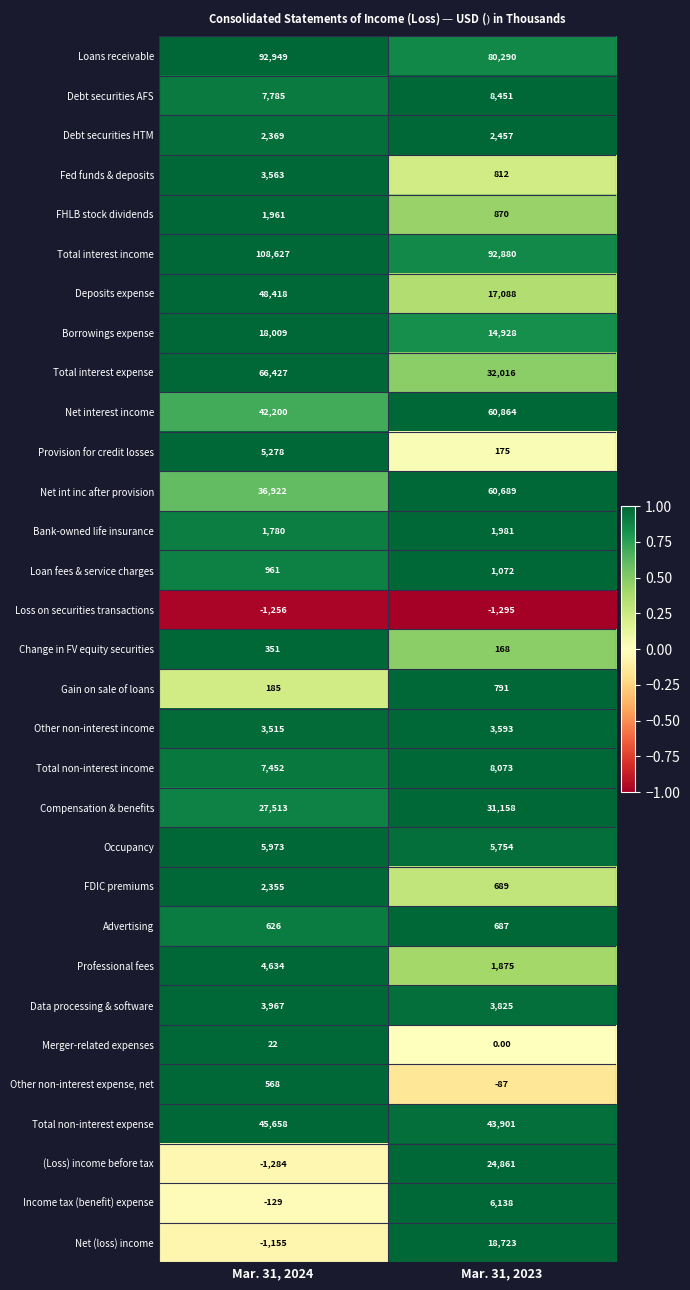

List the labels in order of Change in FV equity securities value, smallest first.

Mar. 31, 2023, Mar. 31, 2024